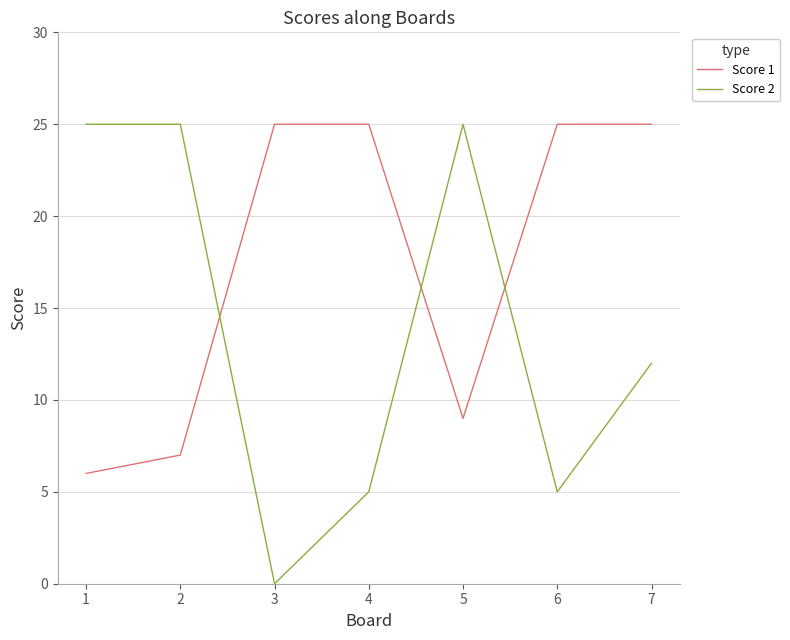

At which category is the sum across all series the highest?

7